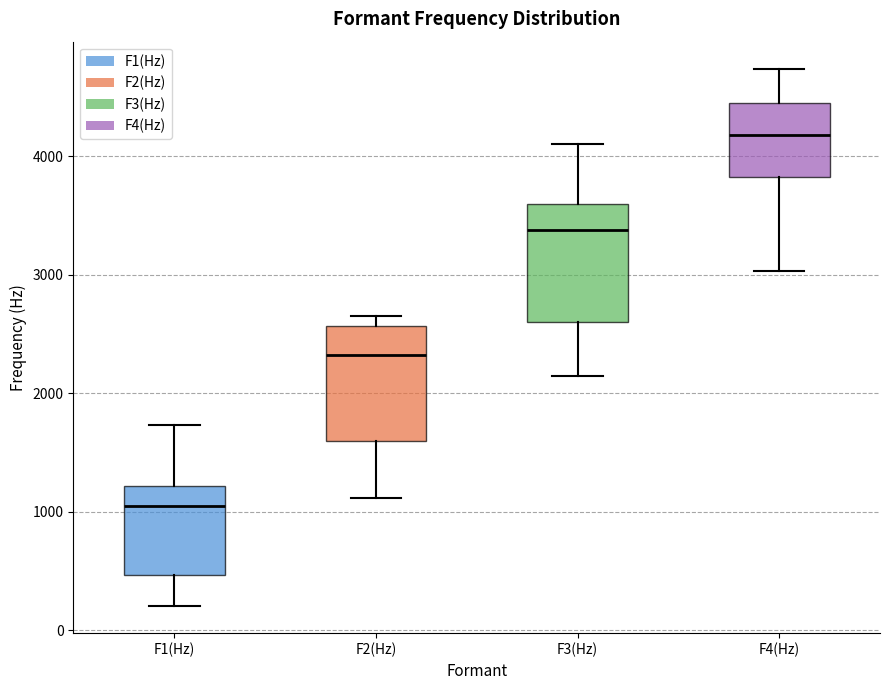

Reading left to right, transcribe this box plot: for each box, give where its median line is, the range the box spans, and where its two whiskers end, as read against the y-axis. The values are not printed on the chart, so give them approximately, as read against the axis.

F1(Hz): median 1000, box 500 to 1200, whiskers 200 to 1700
F2(Hz): median 2300, box 1600 to 2600, whiskers 1100 to 2600 (just above the box's upper edge)
F3(Hz): median 3400, box 2600 to 3600, whiskers 2100 to 4100
F4(Hz): median 4200, box 3800 to 4500, whiskers 3000 to 4700